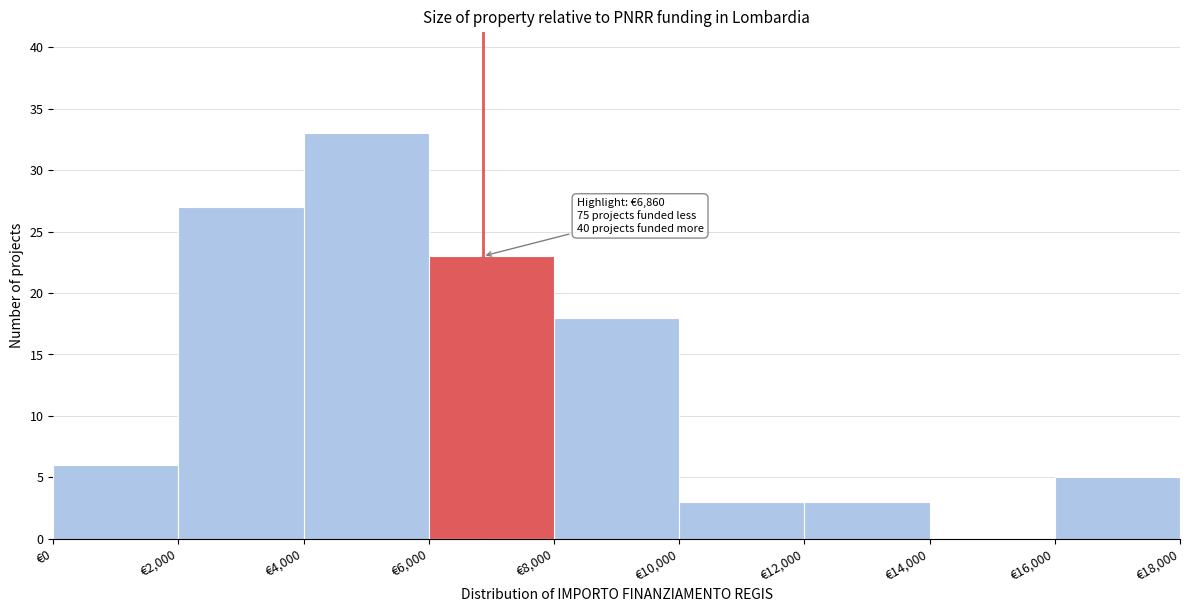

Over which range of the x-axis is the bar tallest?

4000 to 6000